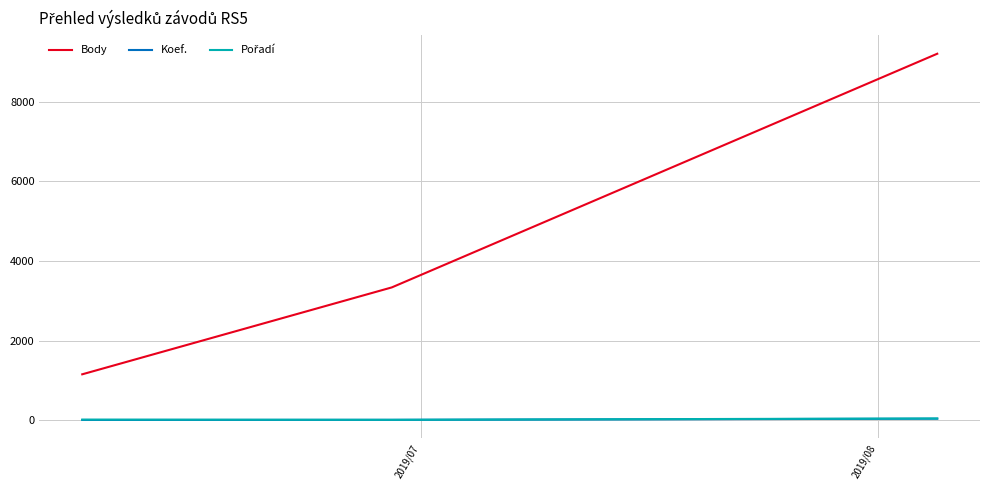

Does the chart have visible grid lines?

Yes